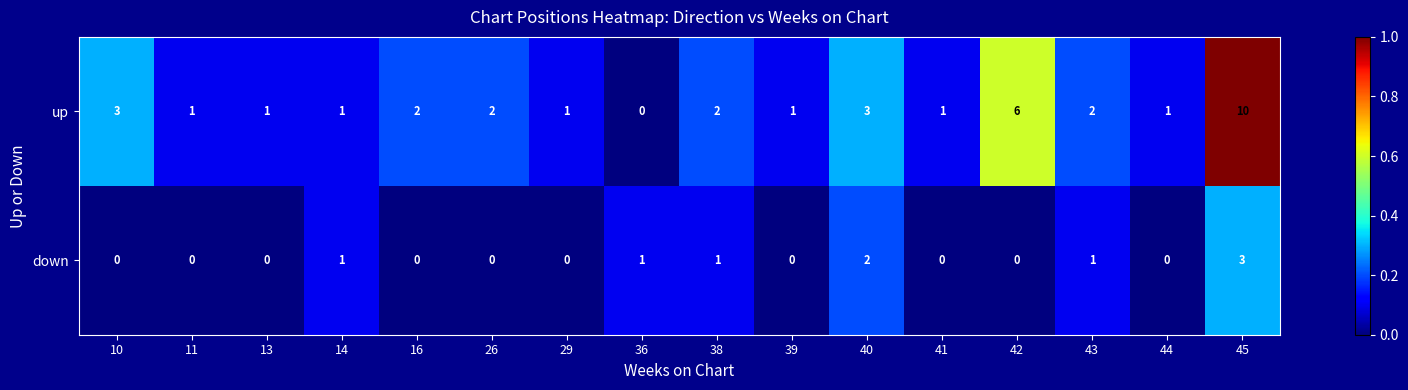

What is the difference between the maximum and second lowest values in the down series?

3